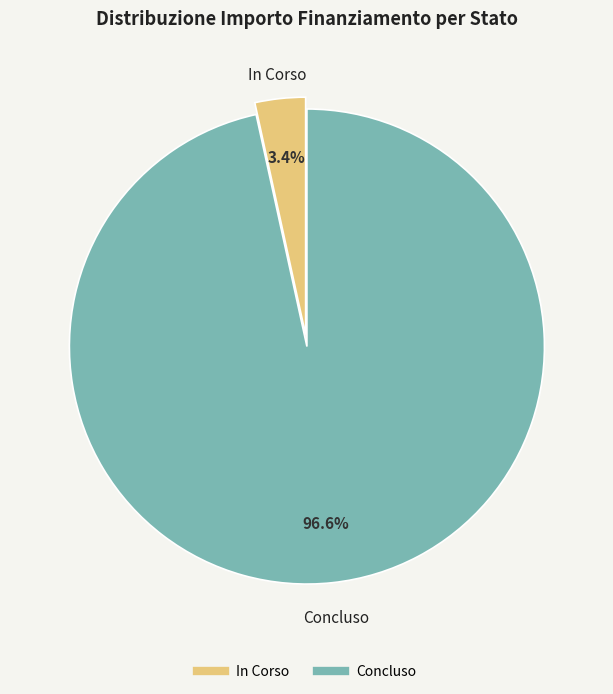

To the nearest percent, what is the difference between the largest and smallest slice percentages?

93%